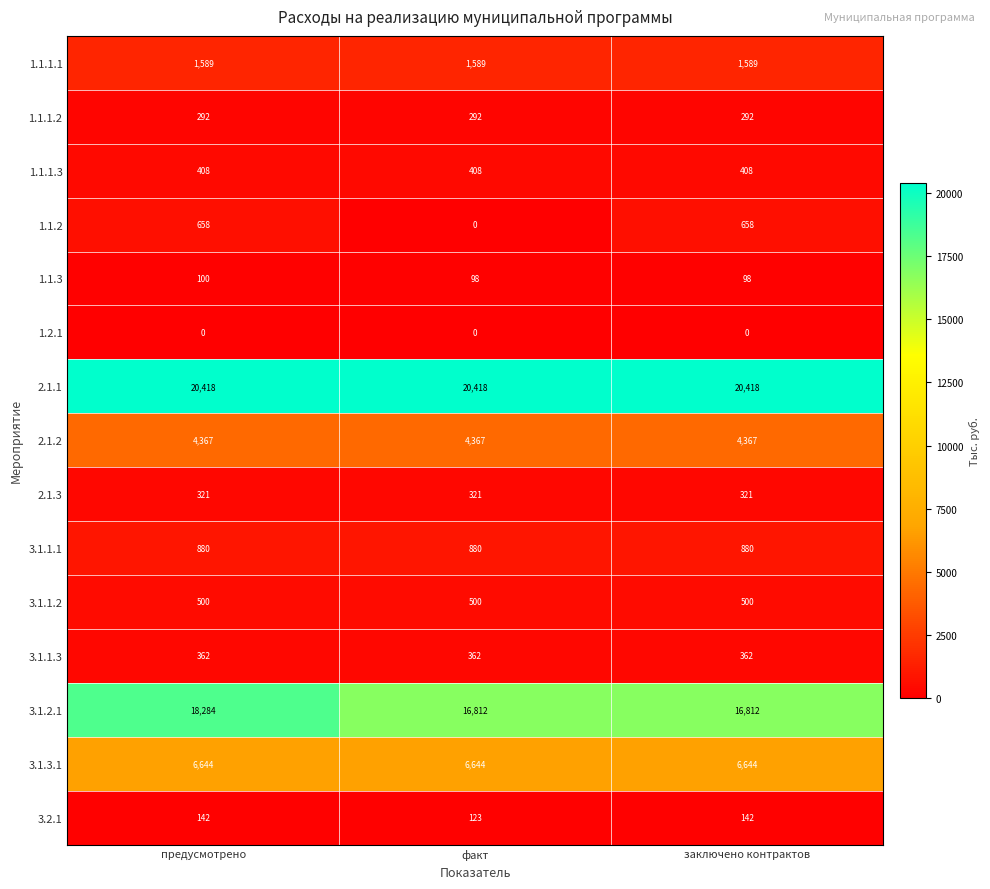

How many categories are shown in the chart?

3